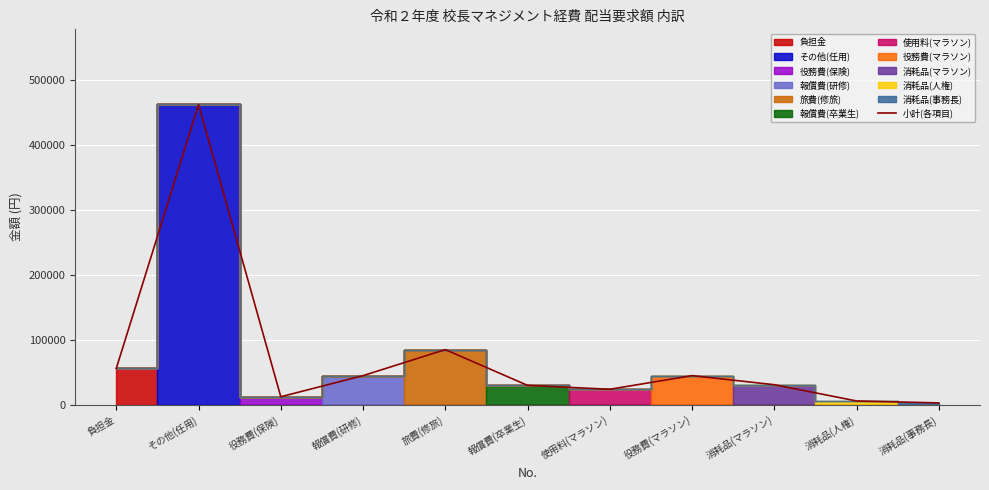

At which label is the value closest to 232600?

旅費(修旅)